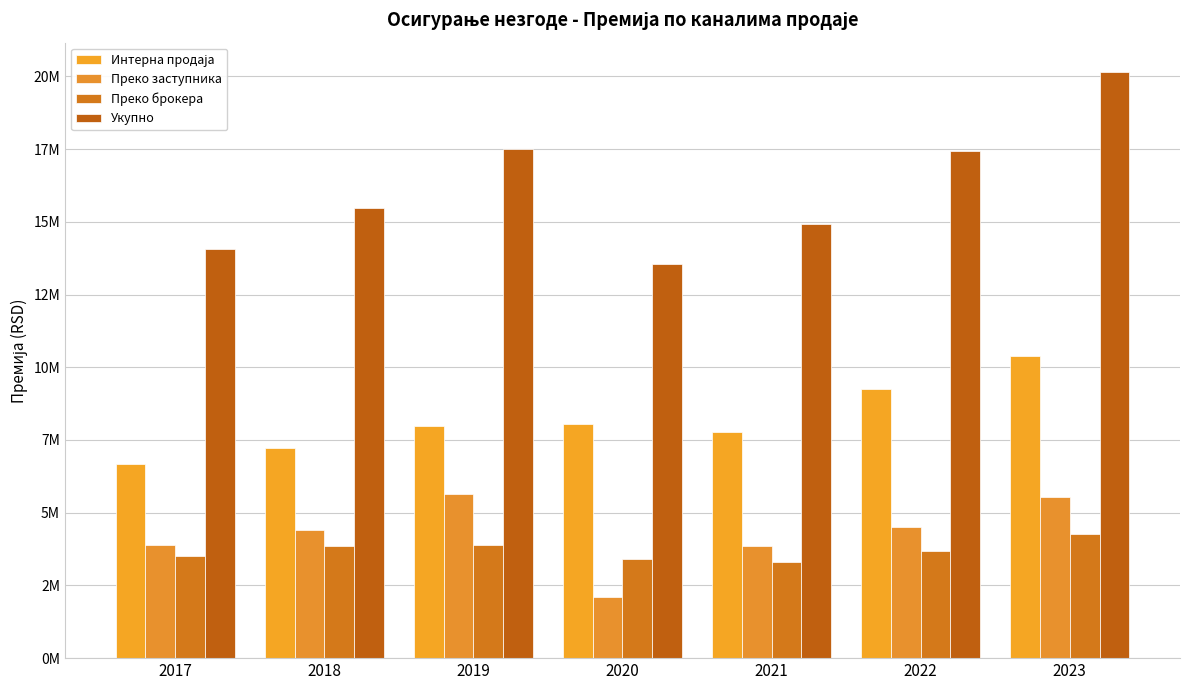

Reading right to left, list all the values displayed in this chart.

Интерна продаја: 2023=10370609.3	2022=9236472.6	2021=7764297.8	2020=8061518.8	2019=7974610.9	2018=7226621.0	2017=6684174.0
Преко заступника: 2023=5524602.6	2022=4509162.7	2021=3863404.1	2020=2101034.8	2019=5629146.1	2018=4407512.0	2017=3890693.0
Преко брокера: 2023=4260428.5	2022=3700139.2	2021=3299673.0	2020=3401097.5	2019=3883908.8	2018=3843305.0	2017=3502248.0
Укупно: 2023=20155640.4	2022=17445774.5	2021=14927374.9	2020=13563651.1	2019=17487665.7	2018=15477438.0	2017=14077115.0